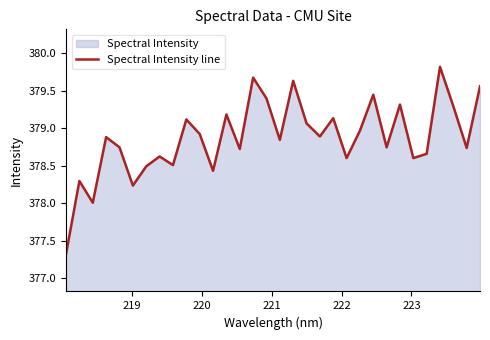

Count the number of values greater than 378.

31